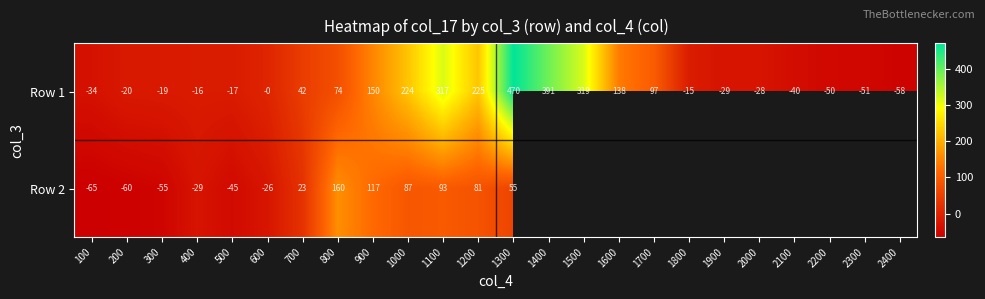

Is the value of Row 1 at 500 greater than the value of Row 2 at 800?

No